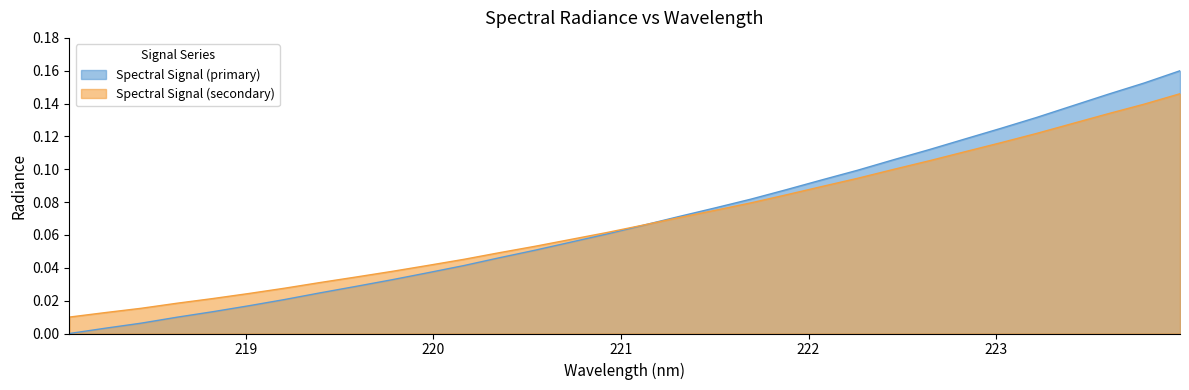

What is the label of the 22nd point from the right?

219.9712